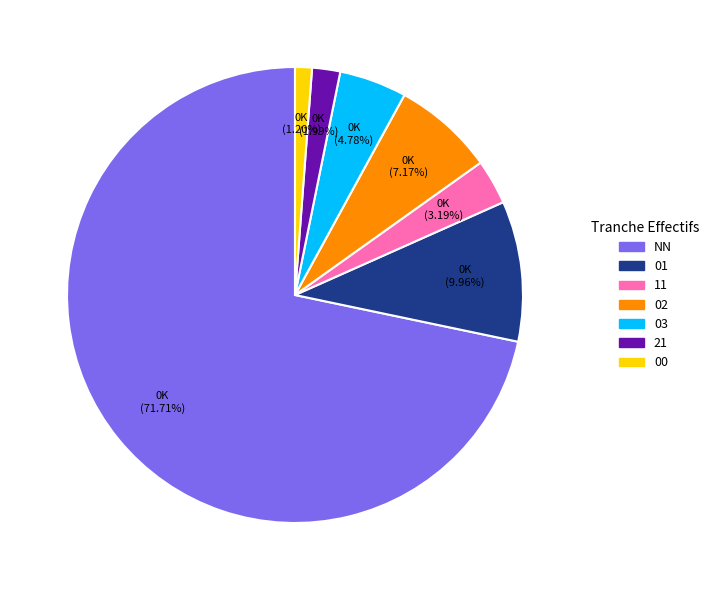

Which category has the biggest portion of the pie?

NN